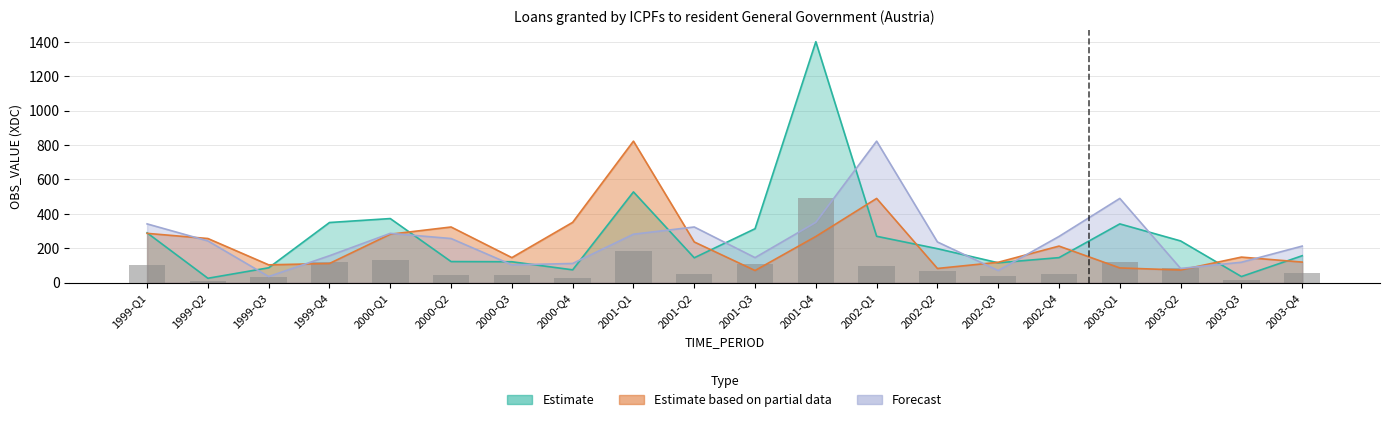

What position from the right is 2003-Q1?

4